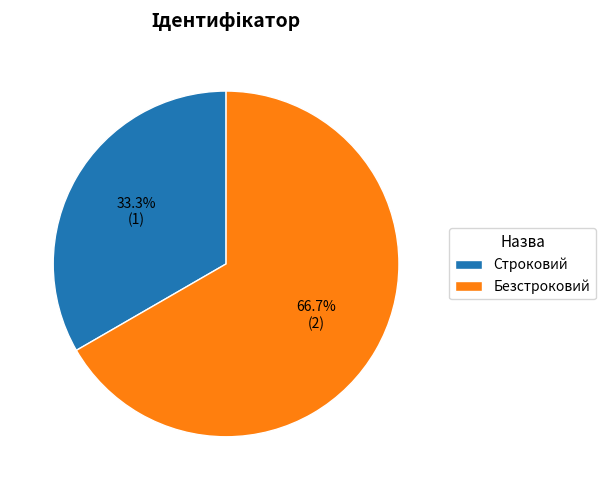

True or false: Строковий accounts for 23% of the total.

False